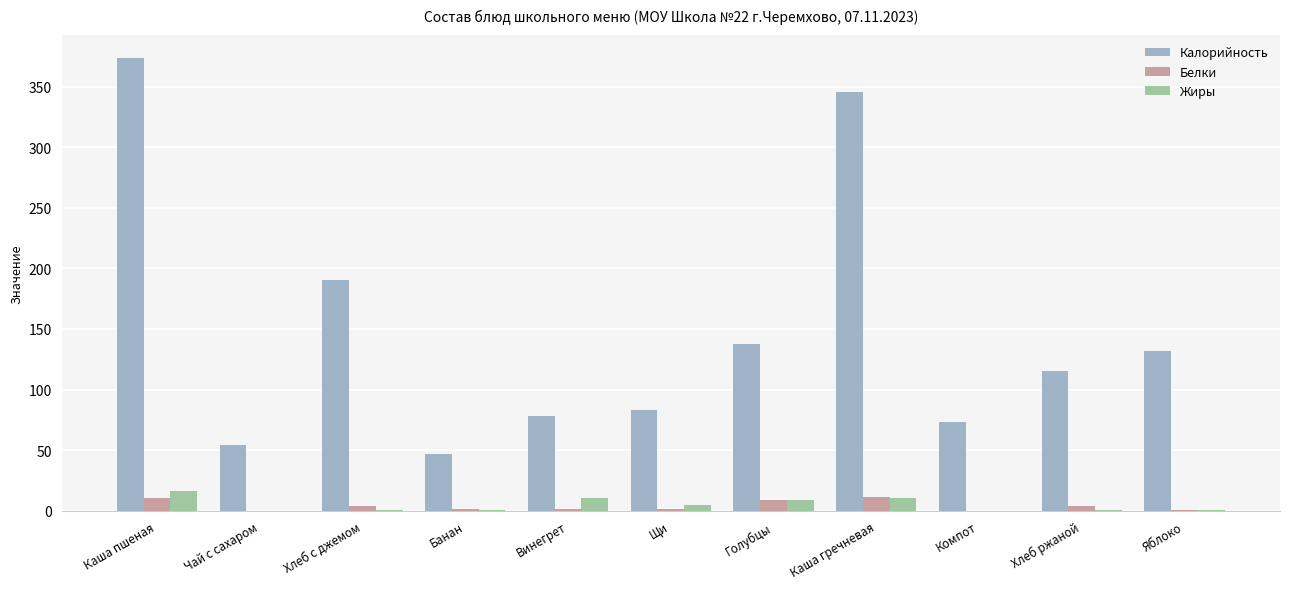

The value of Белки at Голубцы is 9.3. True or false?

True